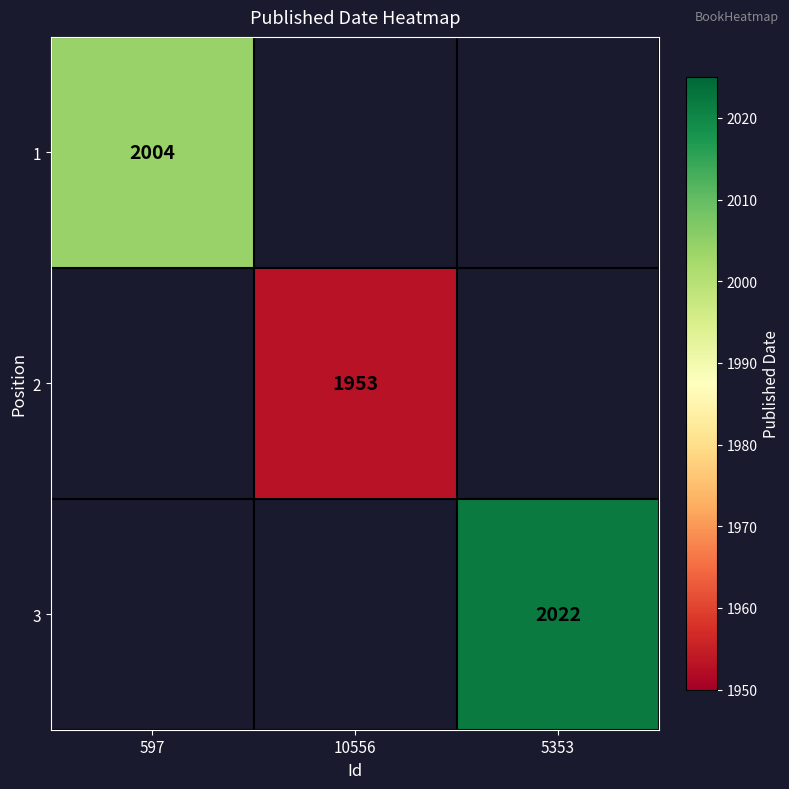

The value of 3 at 5353 is 2022. True or false?

True